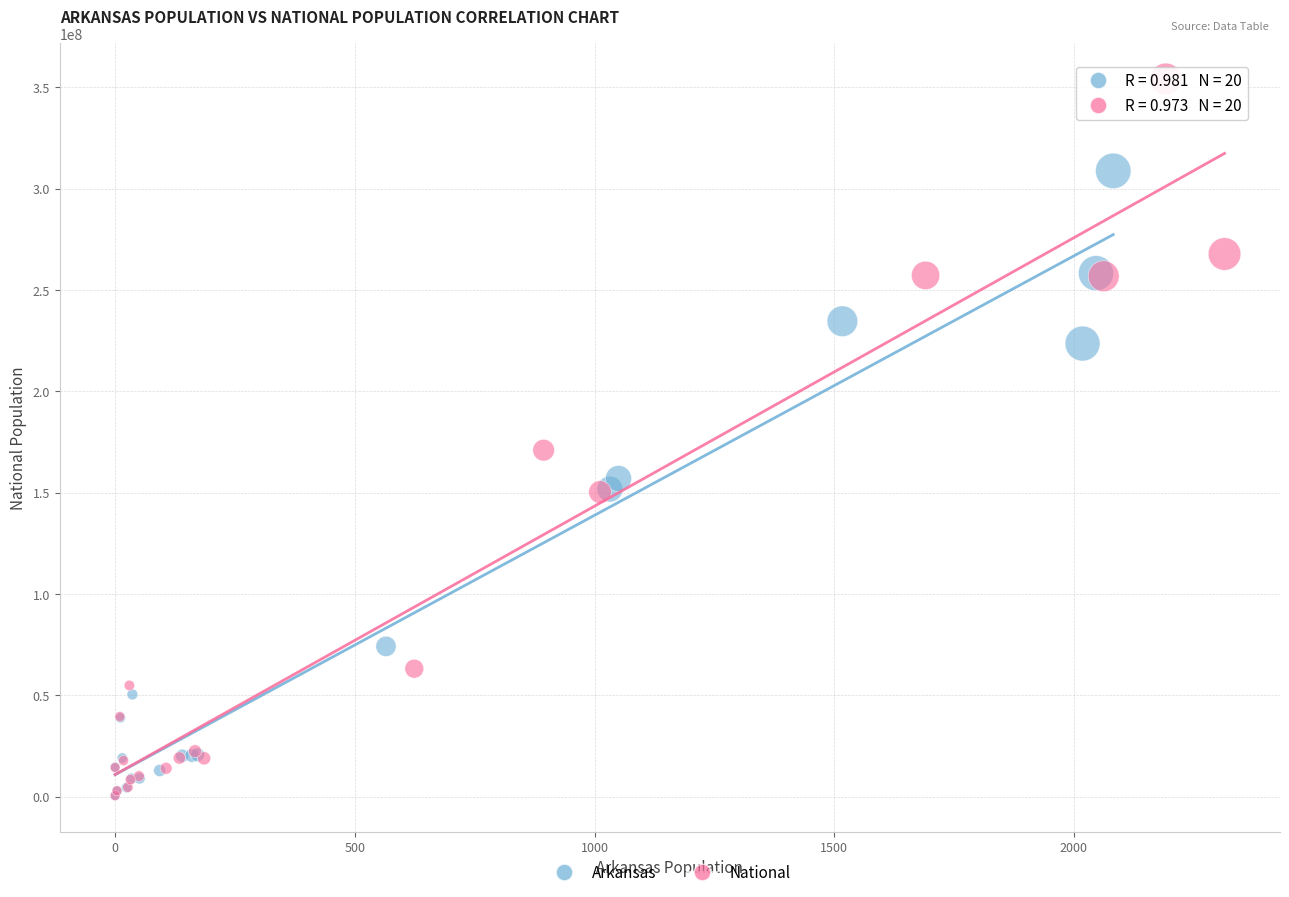

Which series contains the highest Y value?

National